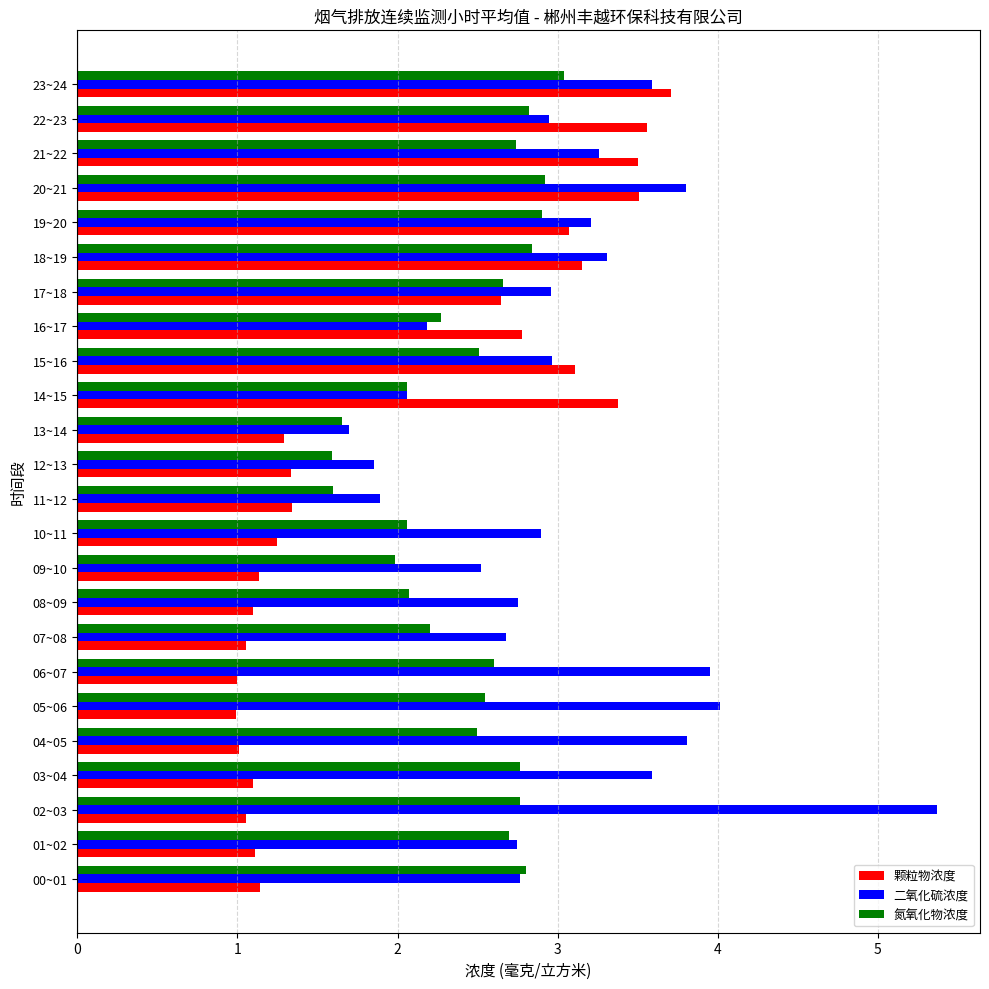

What is the highest value of the 颗粒物浓度 series?

3.7